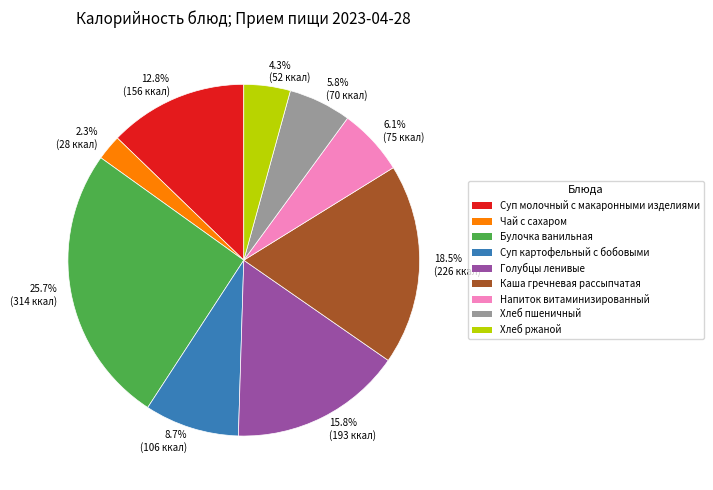

What portion of the pie excludes 8.7% (106 ккал)?

91.3%